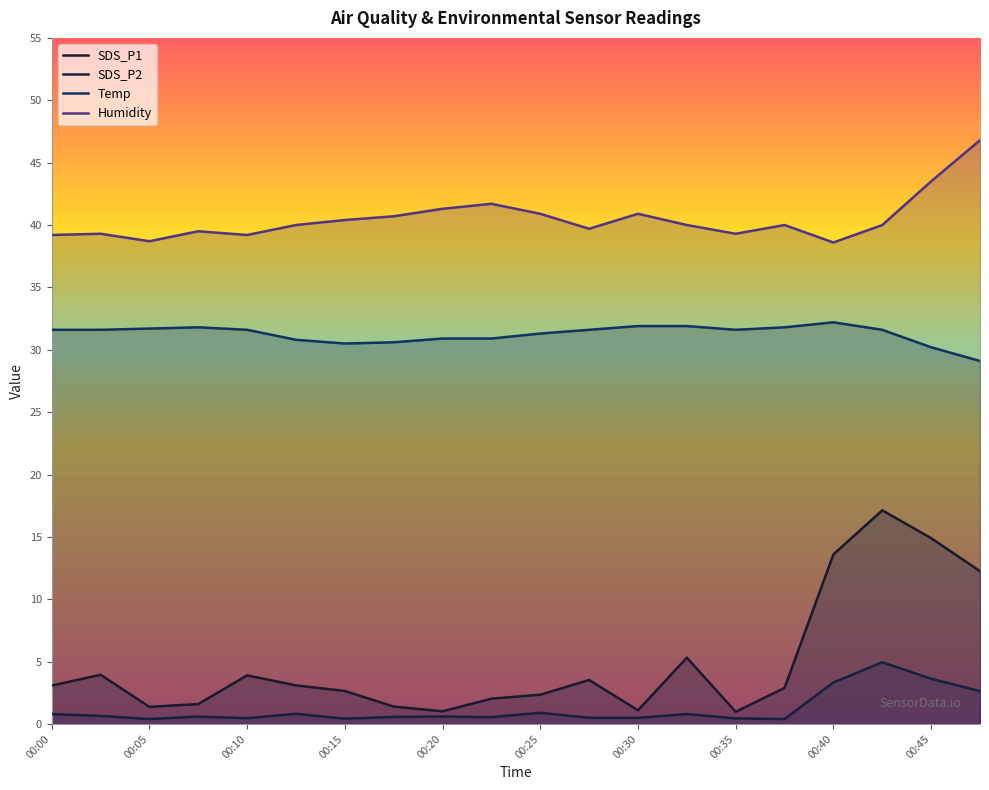

Is the value of Humidity at 00:47 greater than the value of Temp at 00:12?

Yes